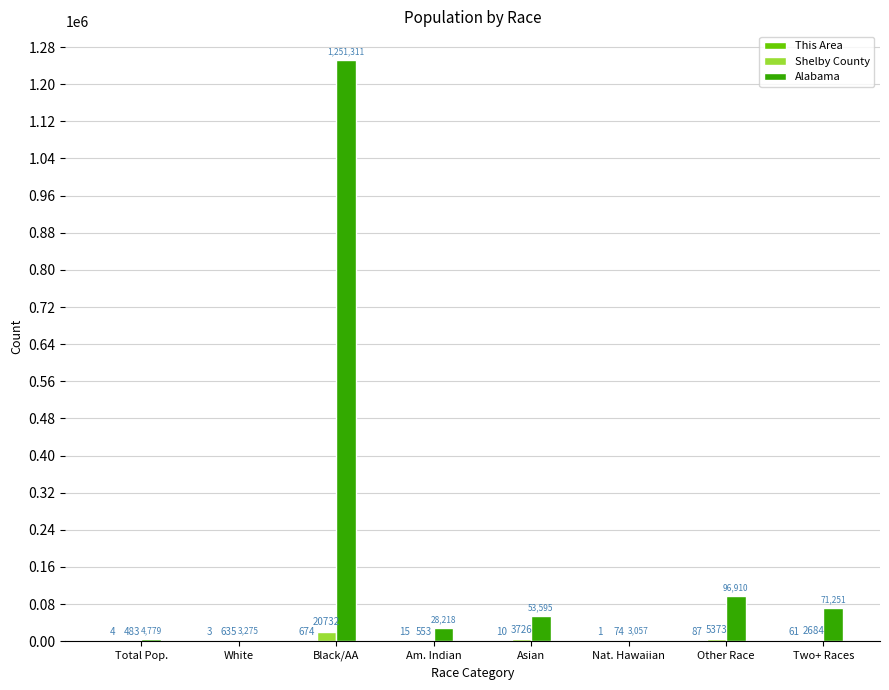

At which category is the sum across all series the highest?

Black/AA